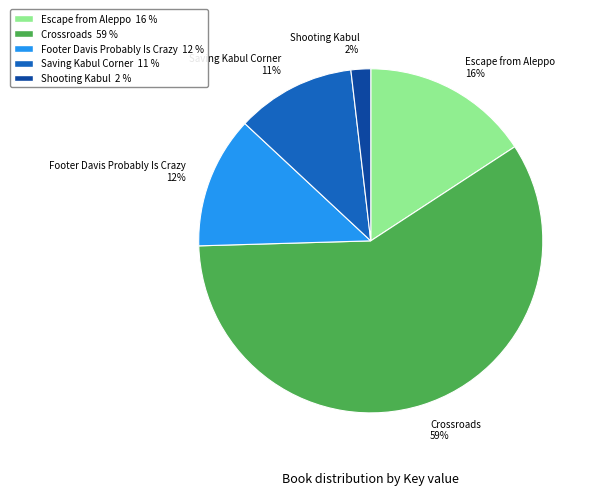

What is the ratio of the value at Saving Kabul Corner to the value at Escape from Aleppo?

0.7